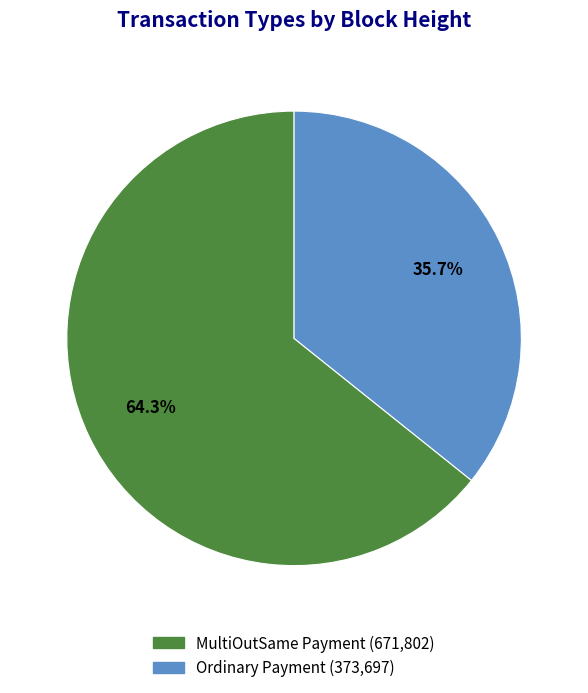

How many slices are in this pie chart?

2